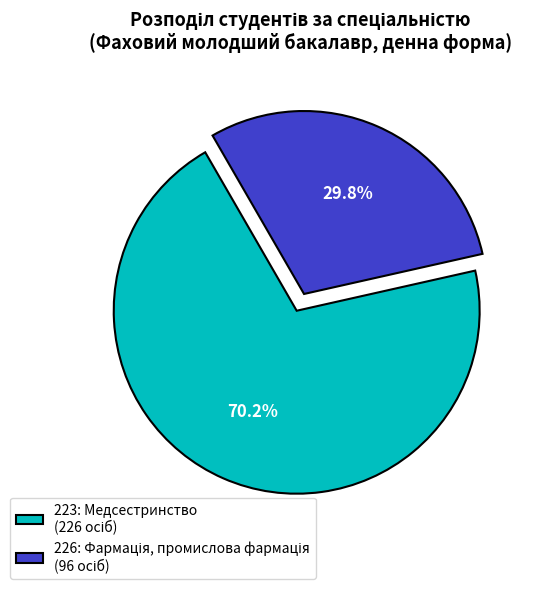

What portion of the pie excludes 223?

29.8%